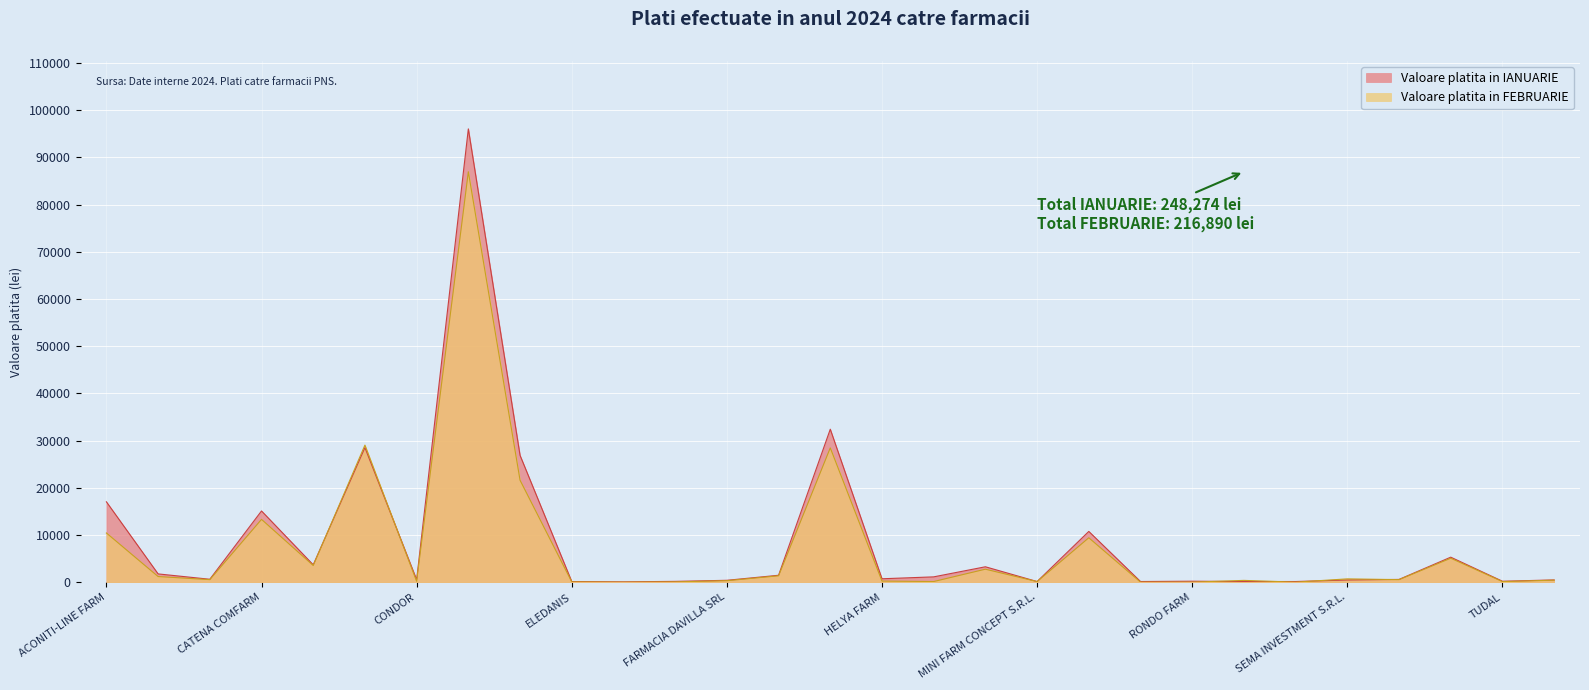

Which label corresponds to the largest value in the chart?

DEMETRA PHARM